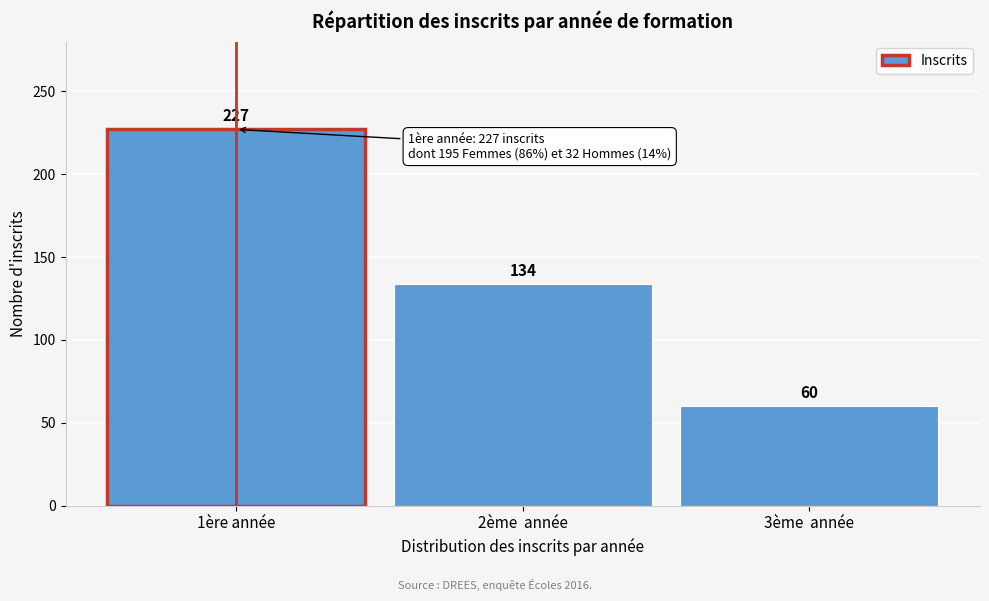

Reading left to right, extract all data points from this chart.

227	134	60